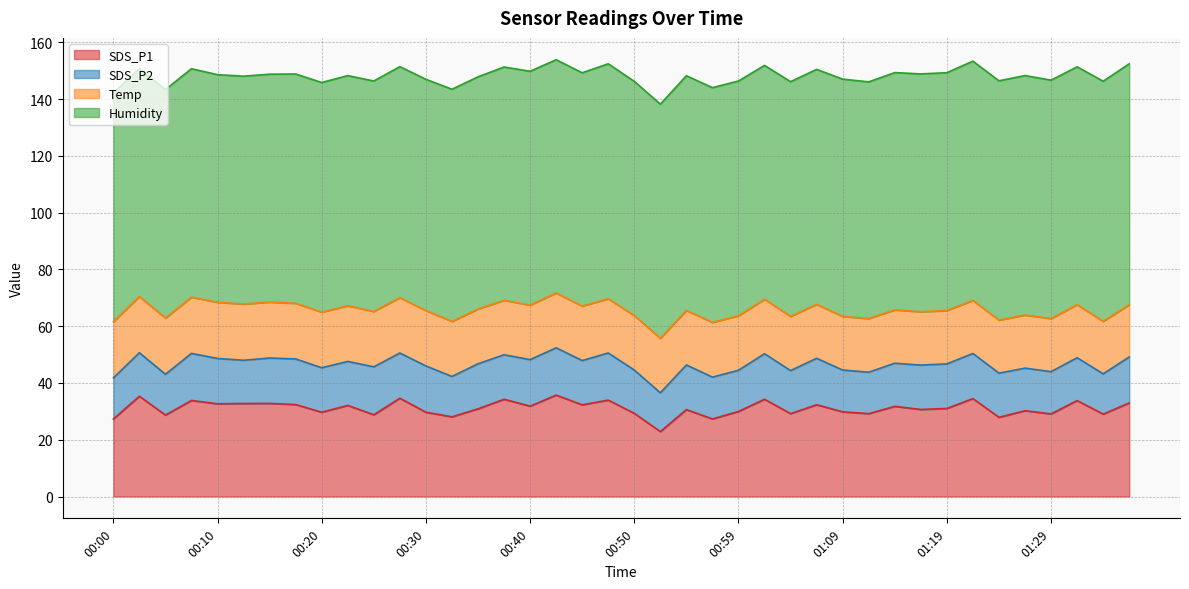

What is the difference between the second highest and minimum values in the Humidity series?

4.4